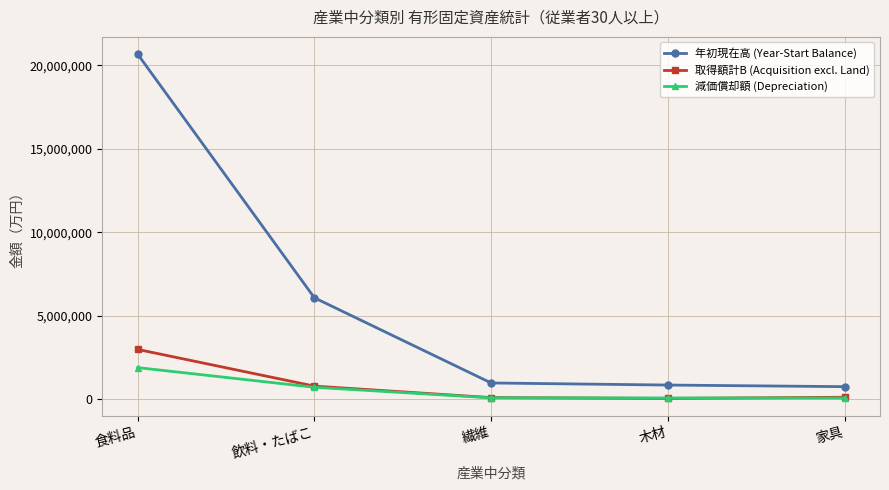

Rank the series by their maximum value, from lowest to highest.

減価償却額 (Depreciation), 取得額計B (Acquisition excl. Land), 年初現在高 (Year-Start Balance)